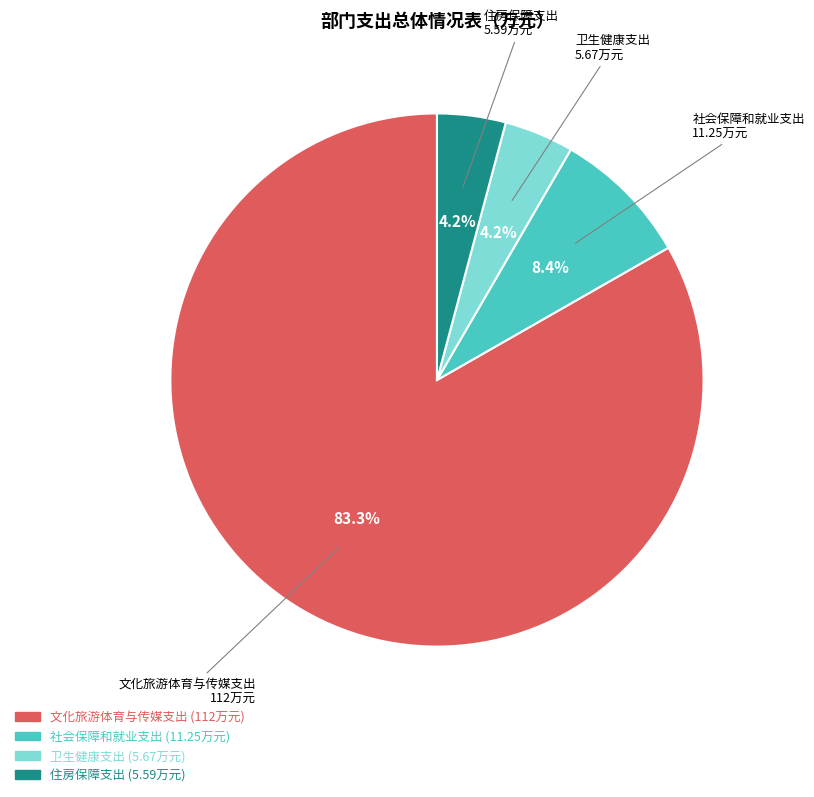

What percentage is the 社会保障和就业支出 slice, to the nearest percent?

8%